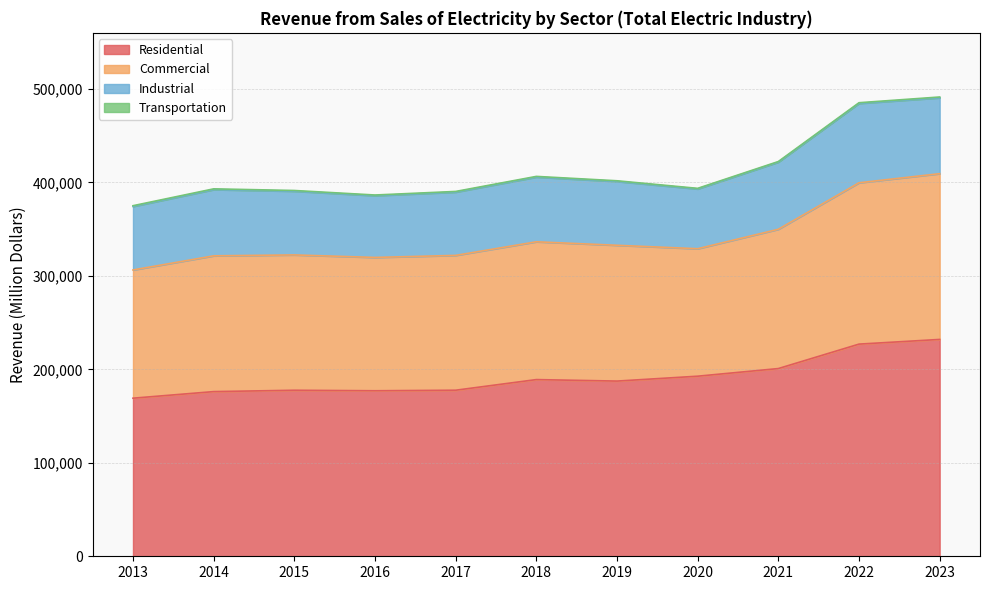

How many data points in Transportation are above 744?

5